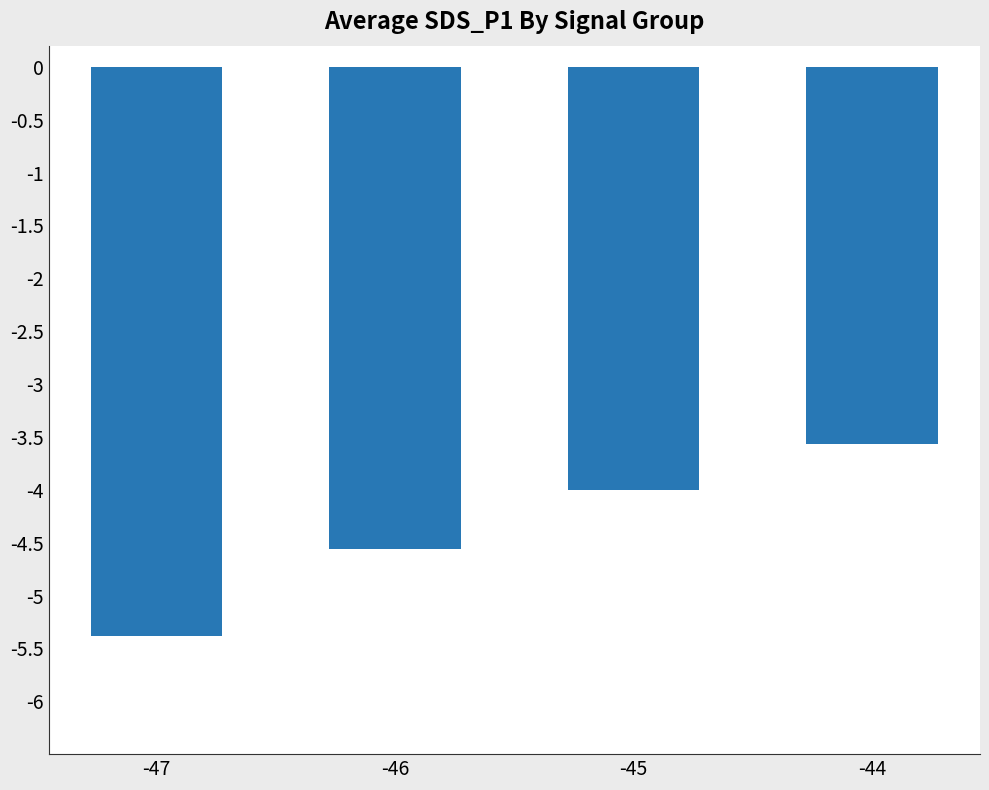

Which has a higher value, -44 or -45?

-44